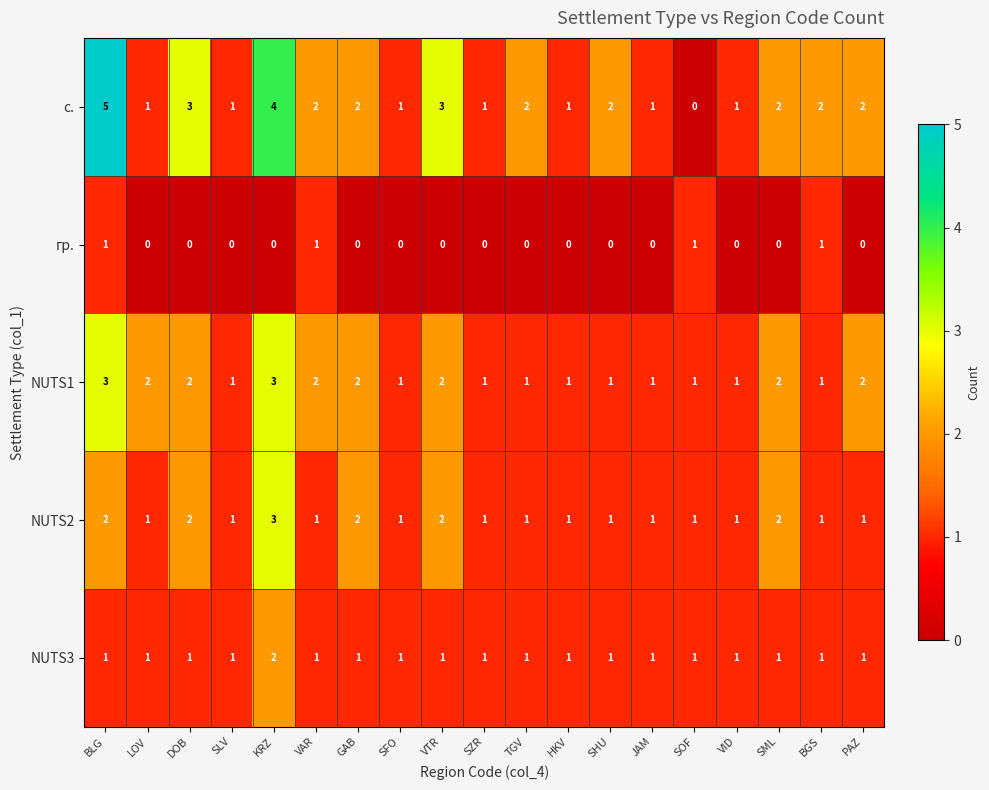

Which category has the lowest value in the с. series?

SOF